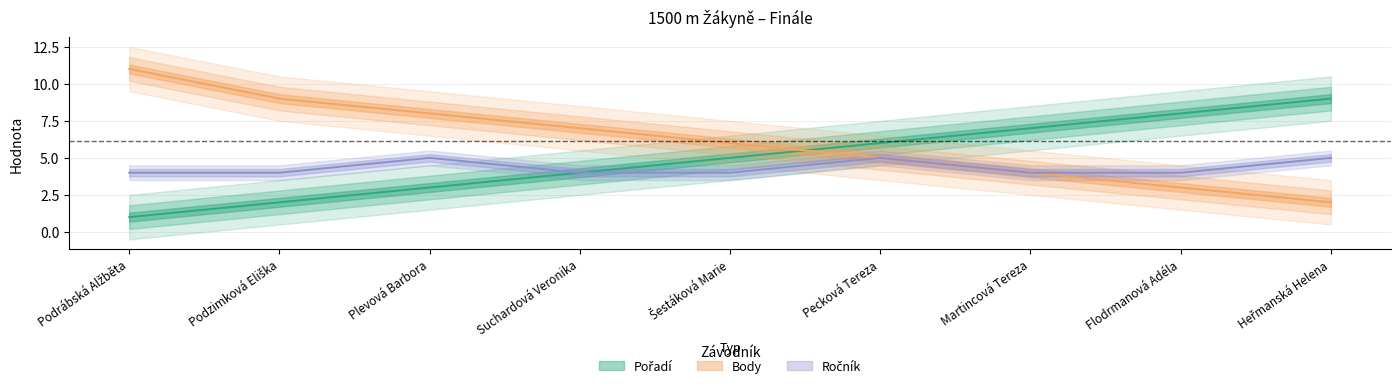

Where is Ročník nearest to the value 4?

Podrábská Alžběta